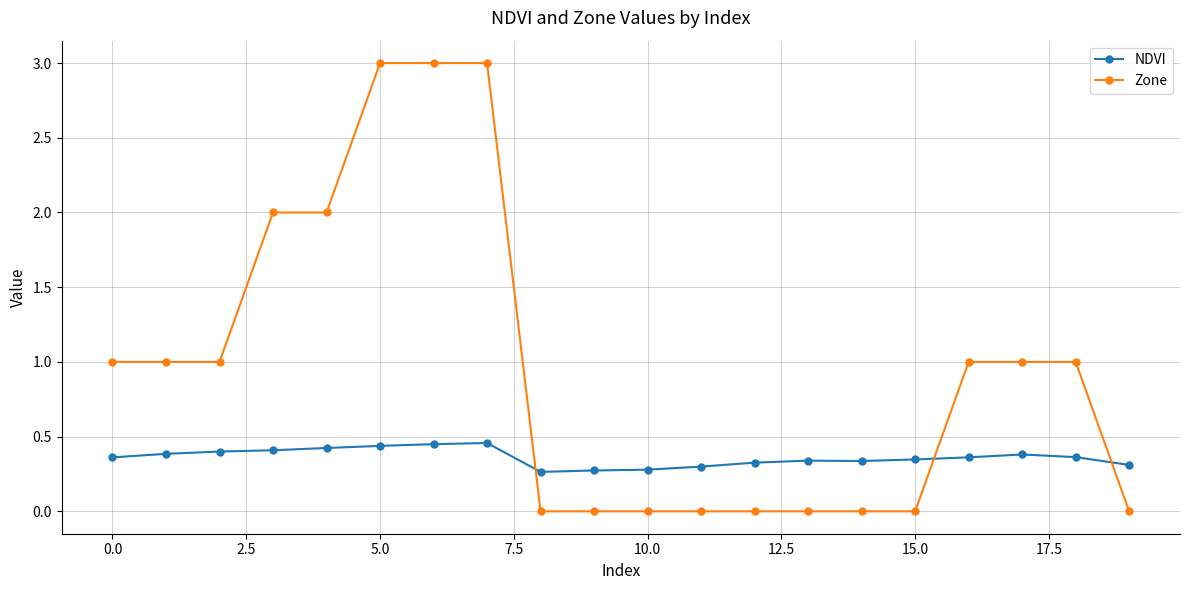

True or false: NDVI has more than 0 points higher than both neighbors.

True